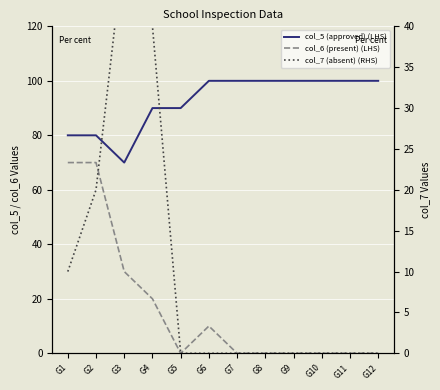

Reading left to right, transcribe all the data shown in this chart.

col_5 (approved) (LHS): 80	80	70	90	90	100	100	100	100	100	100	100
col_6 (present) (LHS): 70	70	30	20	0	10	0	0	0	0	0	0
col_7 (absent) (RHS): 10	20	50	40	0	0	0	0	0	0	0	0